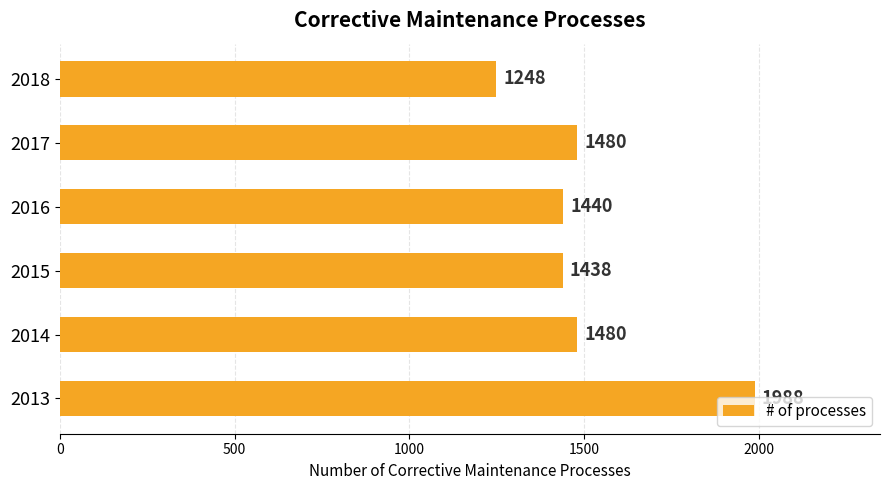

Is it true that the value at 2017 is 837?

False